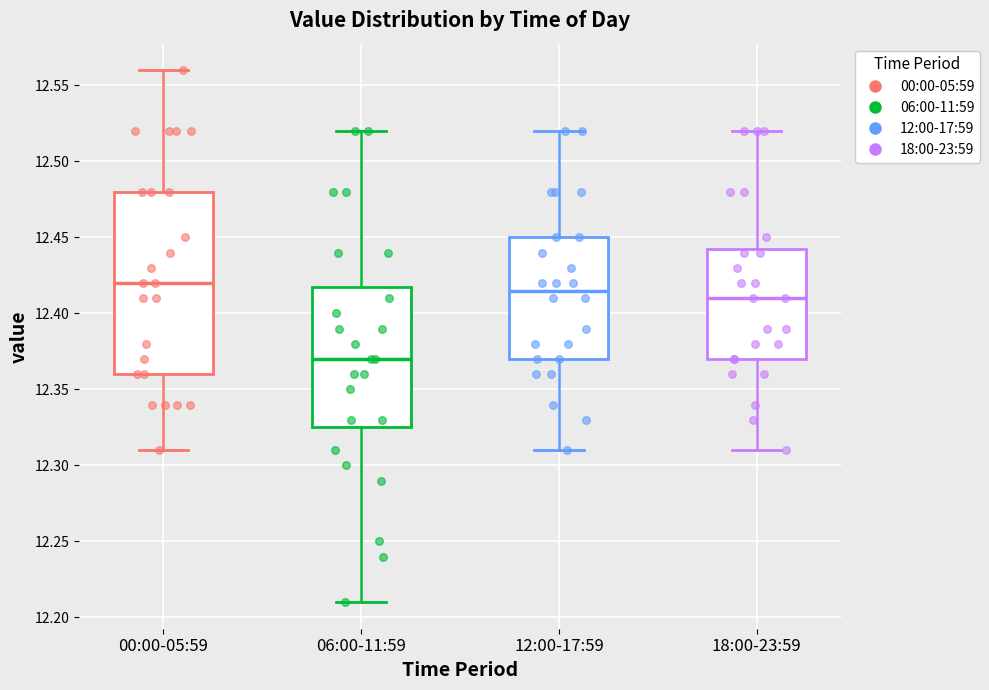

Reading left to right, read every box against the y-axis: the position of its median line, the range the box covers, and the ends of its whiskers. The values are not printed on the chart, so give them approximately, as read against the axis.

00:00-05:59: median 12.420, box 12.360 to 12.480, whiskers 12.310 to 12.560
06:00-11:59: median 12.370, box 12.325 to 12.420, whiskers 12.210 to 12.520
12:00-17:59: median 12.415, box 12.370 to 12.450, whiskers 12.310 to 12.520
18:00-23:59: median 12.410, box 12.370 to 12.445, whiskers 12.310 to 12.520